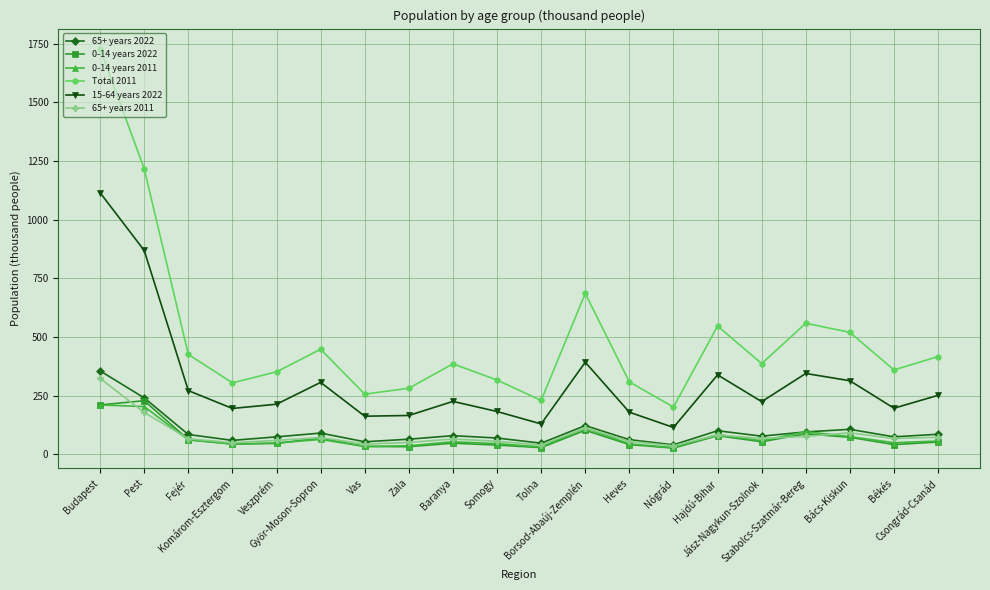

What position from the right is Veszprém?

16